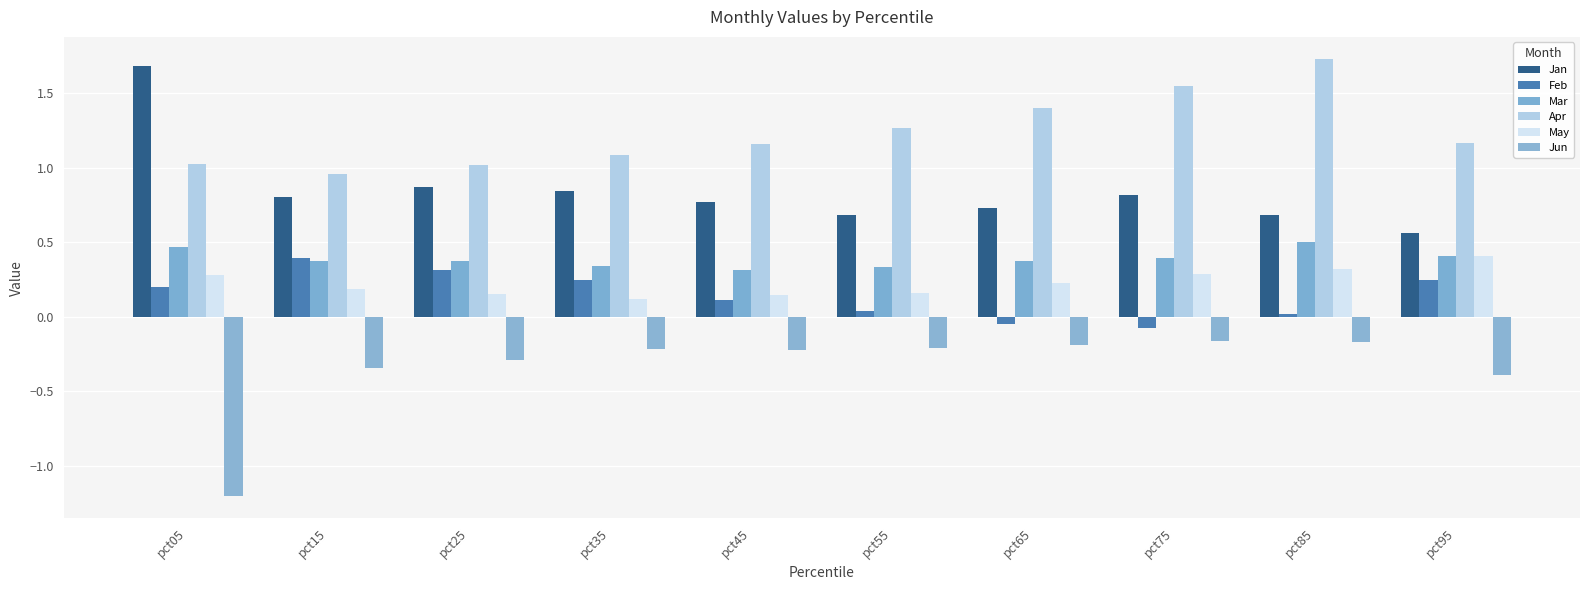

At which label is Apr closest to 1?

pct25